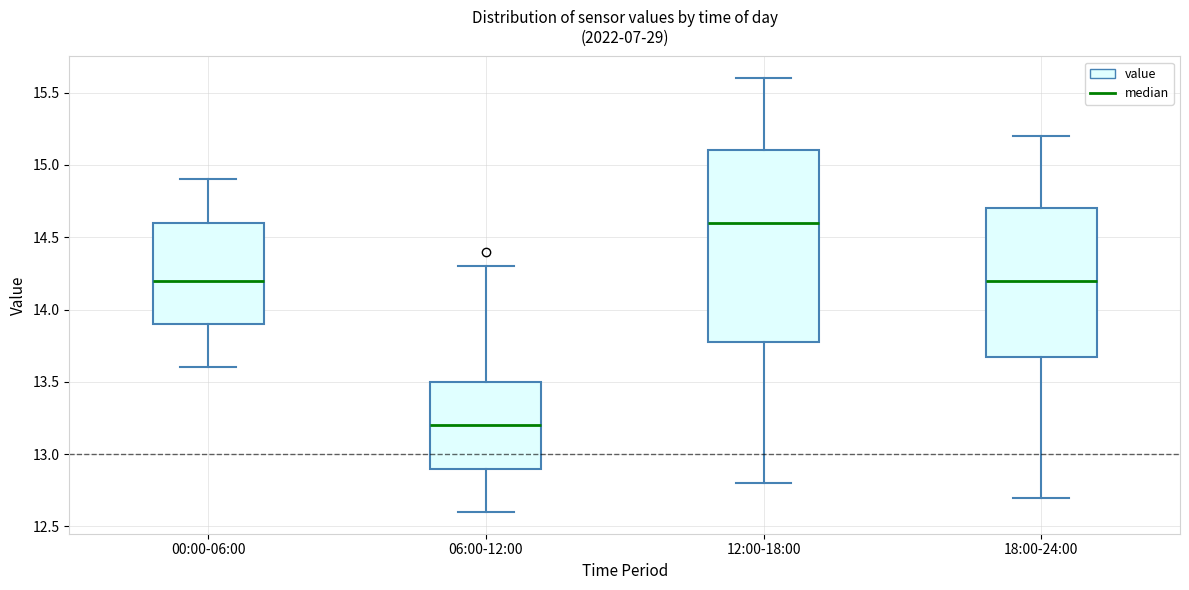

Which box's median line is the lowest?

06:00-12:00